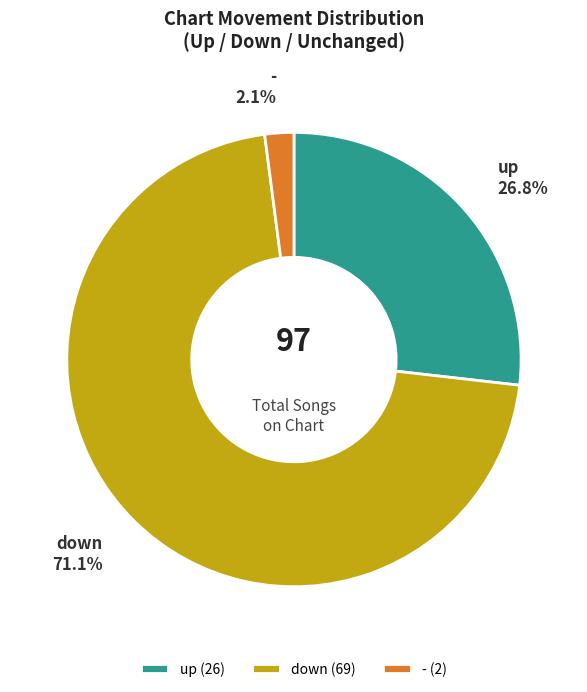

Rank the categories by value from lowest to highest.

-, up, down